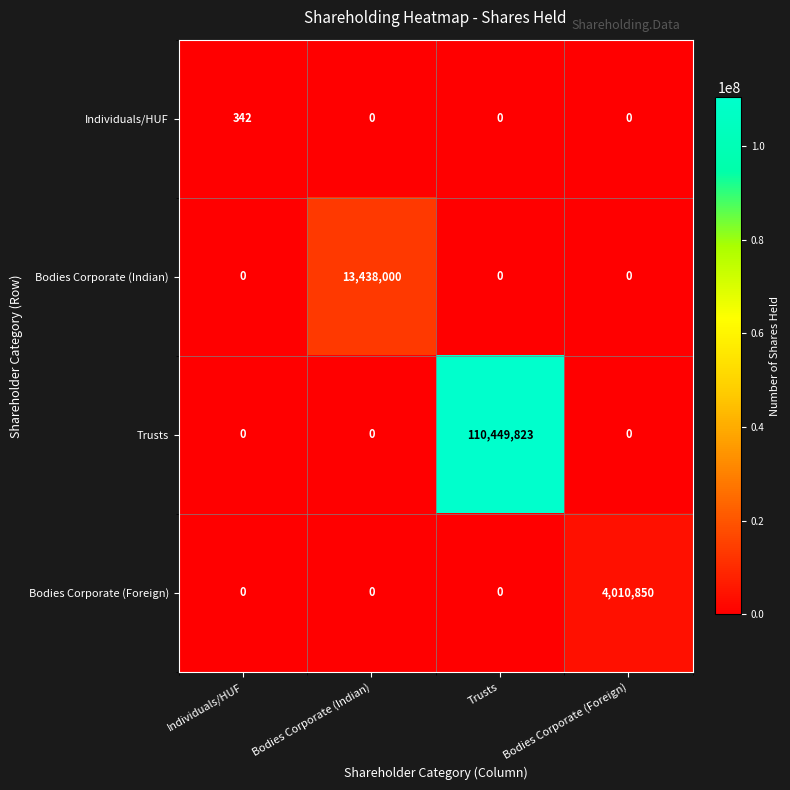

Which category has the highest value across all series?

Trusts